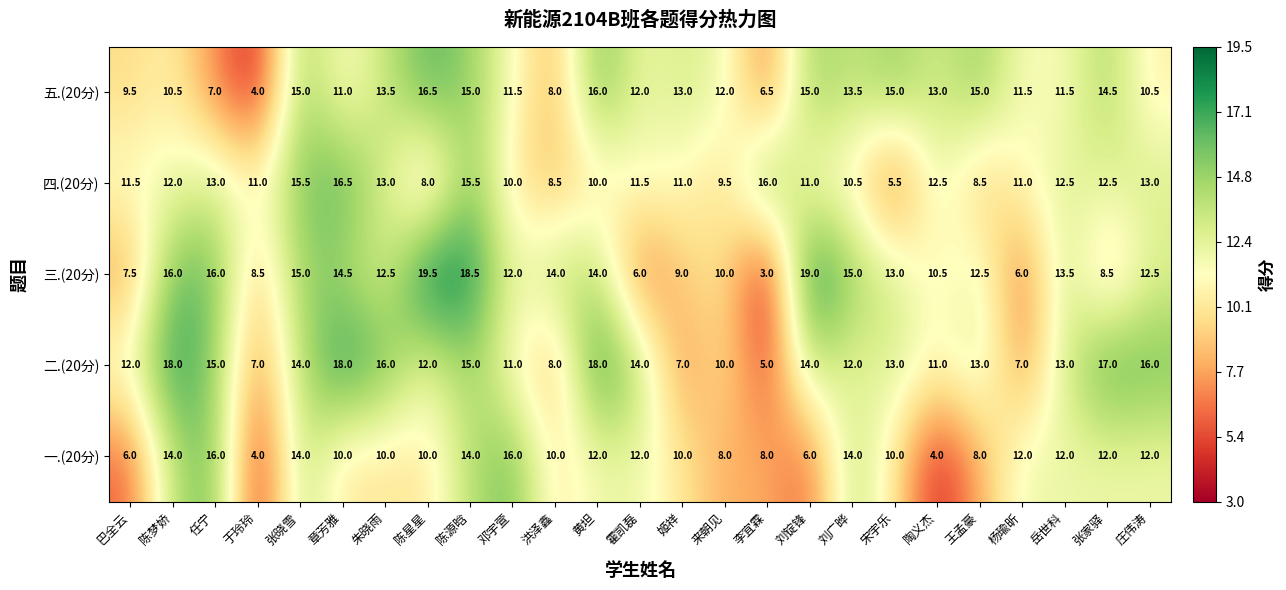

At 岳世科, list the series in order from largest to smallest.

三.(20分), 二.(20分), 四.(20分), 一.(20分), 五.(20分)